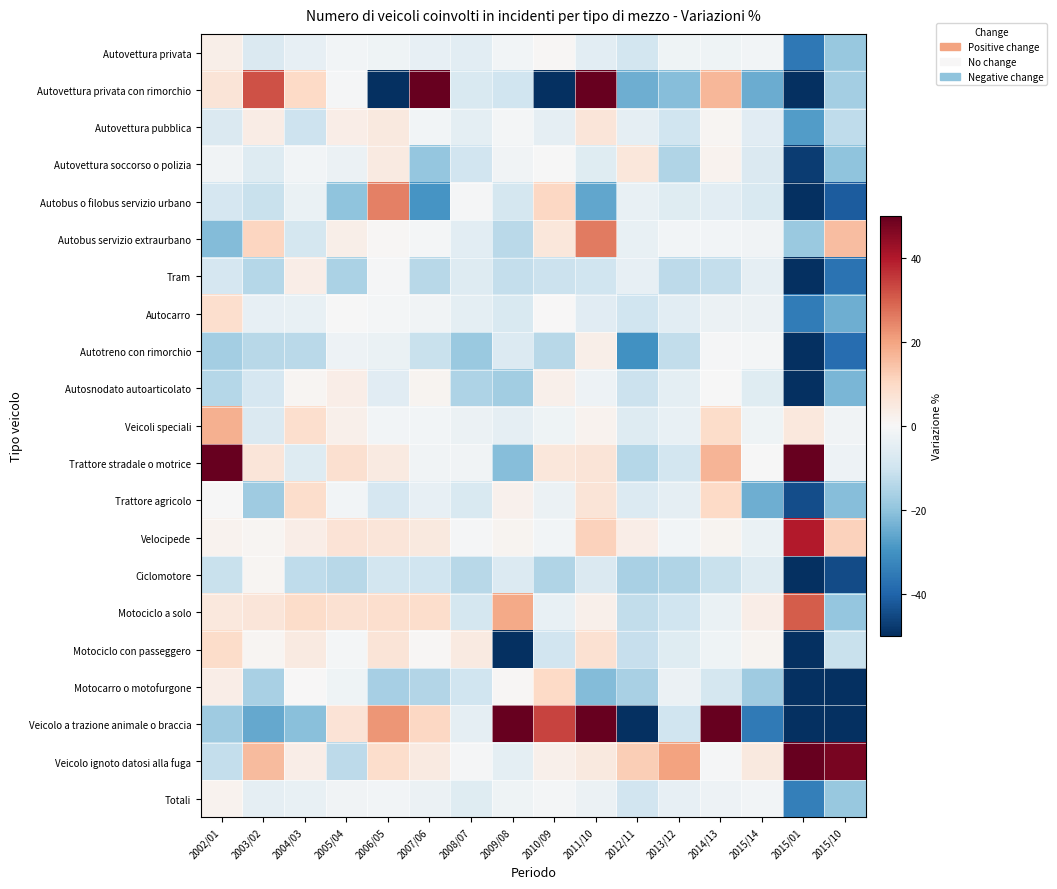

Reading left to right, what are all the values shown in this chart?

Autovettura privata: 2002/01=2.8	2003/02=-7.3	2004/03=-4.2	2005/04=-1.4	2006/05=-2.0	2007/06=-4.1	2008/07=-5.3	2009/08=-1.4	2010/09=0.4	2011/10=-5.2	2012/11=-9.2	2013/12=-2.2	2014/13=-2.3	2015/14=-1.3	2015/01=-35.6	2015/10=-18.8
Autovettura privata con rimorchio: 2002/01=6.4	2003/02=31.8	2004/03=9.9	2005/04=-0.8	2006/05=-50.0	2007/06=50.0	2008/07=-7.6	2009/08=-10.1	2010/09=-50.0	2011/10=50.0	2012/11=-24.4	2013/12=-21.2	2014/13=16.4	2015/14=-25.0	2015/01=-50.0	2015/10=-17.0
Autovettura pubblica: 2002/01=-7.1	2003/02=3.5	2004/03=-10.5	2005/04=3.5	2006/05=4.7	2007/06=-1.4	2008/07=-5.0	2009/08=-0.9	2010/09=-4.4	2011/10=6.2	2012/11=-4.4	2013/12=-10.0	2014/13=1.0	2015/14=-5.6	2015/01=-27.9	2015/10=-12.9
Autovettura soccorso o polizia: 2002/01=-1.9	2003/02=-6.4	2004/03=-1.5	2005/04=-3.1	2006/05=4.6	2007/06=-19.4	2008/07=-9.7	2009/08=-1.6	2010/09=-0.2	2011/10=-6.0	2012/11=5.8	2013/12=-15.0	2014/13=1.8	2015/14=-7.1	2015/01=-47.6	2015/10=-20.1
Autobus o filobus servizio urbano: 2002/01=-8.2	2003/02=-11.2	2004/03=-3.3	2005/04=-20.0	2006/05=25.1	2007/06=-29.6	2008/07=-0.7	2009/08=-8.7	2010/09=10.2	2011/10=-26.0	2012/11=-3.7	2013/12=-6.2	2014/13=-5.5	2015/14=-7.7	2015/01=-50.0	2015/10=-41.6
Autobus servizio extraurbano: 2002/01=-21.5	2003/02=10.9	2004/03=-8.9	2005/04=2.9	2006/05=0.7	2007/06=-0.8	2008/07=-5.4	2009/08=-13.4	2010/09=5.7	2011/10=25.9	2012/11=-3.9	2013/12=-1.4	2014/13=-1.5	2015/14=-1.7	2015/01=-18.4	2015/10=15.6
Tram: 2002/01=-8.3	2003/02=-14.2	2004/03=3.4	2005/04=-15.7	2006/05=-0.5	2007/06=-14.0	2008/07=-6.5	2009/08=-11.8	2010/09=-10.8	2011/10=-10.0	2012/11=-4.2	2013/12=-13.1	2014/13=-11.7	2015/14=-4.4	2015/01=-50.0	2015/10=-36.8
Autocarro: 2002/01=8.5	2003/02=-4.2	2004/03=-3.6	2005/04=-0.0	2006/05=-0.9	2007/06=-1.7	2008/07=-4.9	2009/08=-7.5	2010/09=0.4	2011/10=-5.8	2012/11=-9.9	2013/12=-5.2	2014/13=-2.8	2015/14=-3.1	2015/01=-34.8	2015/10=-24.2
Autotreno con rimorchio: 2002/01=-17.0	2003/02=-13.9	2004/03=-13.4	2005/04=-2.4	2006/05=-3.3	2007/06=-11.2	2008/07=-18.7	2009/08=-6.7	2010/09=-13.9	2011/10=3.1	2012/11=-30.3	2013/12=-12.1	2014/13=-0.6	2015/14=-1.2	2015/01=-50.0	2015/10=-37.9
Autosnodato autoarticolato: 2002/01=-14.3	2003/02=-8.4	2004/03=0.8	2005/04=3.2	2006/05=-5.7	2007/06=1.2	2008/07=-15.4	2009/08=-17.5	2010/09=2.4	2011/10=-2.7	2012/11=-10.9	2013/12=-4.8	2014/13=-0.4	2015/14=-6.2	2015/01=-50.0	2015/10=-22.9
Veicoli speciali: 2002/01=17.6	2003/02=-7.1	2004/03=8.5	2005/04=2.3	2006/05=-1.3	2007/06=-1.5	2008/07=-3.0	2009/08=-4.5	2010/09=-2.0	2011/10=1.9	2012/11=-6.6	2013/12=-3.6	2014/13=9.3	2015/14=-2.0	2015/01=5.2	2015/10=-1.8
Trattore stradale o motrice: 2002/01=50.0	2003/02=6.2	2004/03=-6.4	2005/04=7.8	2006/05=4.5	2007/06=-1.8	2008/07=-1.8	2009/08=-21.5	2010/09=5.8	2011/10=6.5	2012/11=-14.1	2013/12=-9.0	2014/13=17.1	2015/14=-0.1	2015/01=50.0	2015/10=-2.7
Trattore agricolo: 2002/01=-0.2	2003/02=-17.9	2004/03=8.8	2005/04=-1.2	2006/05=-8.4	2007/06=-4.1	2008/07=-7.7	2009/08=2.2	2010/09=-3.0	2011/10=6.4	2012/11=-6.7	2013/12=-4.5	2014/13=10.0	2015/14=-24.6	2015/01=-44.2	2015/10=-21.2
Velocipede: 2002/01=1.6	2003/02=0.8	2004/03=3.3	2005/04=6.8	2006/05=6.0	2007/06=4.9	2008/07=-0.5	2009/08=1.5	2010/09=-1.4	2011/10=11.4	2012/11=3.4	2013/12=-1.4	2014/13=1.5	2015/14=-3.4	2015/01=39.5	2015/10=11.4
Ciclomotore: 2002/01=-11.1	2003/02=1.1	2004/03=-12.7	2005/04=-13.9	2006/05=-9.1	2007/06=-9.9	2008/07=-13.7	2009/08=-7.0	2010/09=-15.2	2011/10=-7.1	2012/11=-16.1	2013/12=-14.9	2014/13=-11.1	2015/14=-6.4	2015/01=-50.0	2015/10=-44.8
Motociclo a solo: 2002/01=5.2	2003/02=5.9	2004/03=9.1	2005/04=7.8	2006/05=8.6	2007/06=8.6	2008/07=-8.7	2009/08=18.8	2010/09=-3.7	2011/10=2.4	2012/11=-12.3	2013/12=-9.9	2014/13=-3.5	2015/14=3.2	2015/01=30.1	2015/10=-19.4
Motociclo con passeggero: 2002/01=9.3	2003/02=1.0	2004/03=4.6	2005/04=-0.9	2006/05=6.3	2007/06=0.6	2008/07=4.4	2009/08=-50.0	2010/09=-9.5	2011/10=7.5	2012/11=-11.4	2013/12=-6.2	2014/13=-2.0	2015/14=1.4	2015/01=-50.0	2015/10=-11.2
Motocarro o motofurgone: 2002/01=3.3	2003/02=-16.2	2004/03=0.4	2005/04=-2.3	2006/05=-16.7	2007/06=-14.6	2008/07=-9.8	2009/08=0.7	2010/09=9.9	2011/10=-21.8	2012/11=-16.1	2013/12=-2.9	2014/13=-8.9	2015/14=-17.7	2015/01=-50.0	2015/10=-50.0
Veicolo a trazione animale o braccia: 2002/01=-17.7	2003/02=-25.5	2004/03=-21.1	2005/04=6.7	2006/05=21.9	2007/06=10.3	2008/07=-4.7	2009/08=50.0	2010/09=33.8	2011/10=50.0	2012/11=-50.0	2013/12=-10.0	2014/13=50.0	2015/14=-35.4	2015/01=-50.0	2015/10=-50.0
Veicolo ignoto datosi alla fuga: 2002/01=-11.8	2003/02=15.9	2004/03=3.2	2005/04=-12.9	2006/05=8.8	2007/06=4.6	2008/07=-0.5	2009/08=-4.9	2010/09=2.6	2011/10=4.8	2012/11=12.2	2013/12=20.3	2014/13=-0.5	2015/14=4.8	2015/01=49.8	2015/10=47.6
Totali: 2002/01=1.6	2003/02=-4.6	2004/03=-3.5	2005/04=-1.7	2006/05=-1.2	2007/06=-2.9	2008/07=-6.0	2009/08=-2.2	2010/09=-1.1	2011/10=-2.8	2012/11=-9.6	2013/12=-4.0	2014/13=-2.5	2015/14=-1.3	2015/01=-34.0	2015/10=-18.8